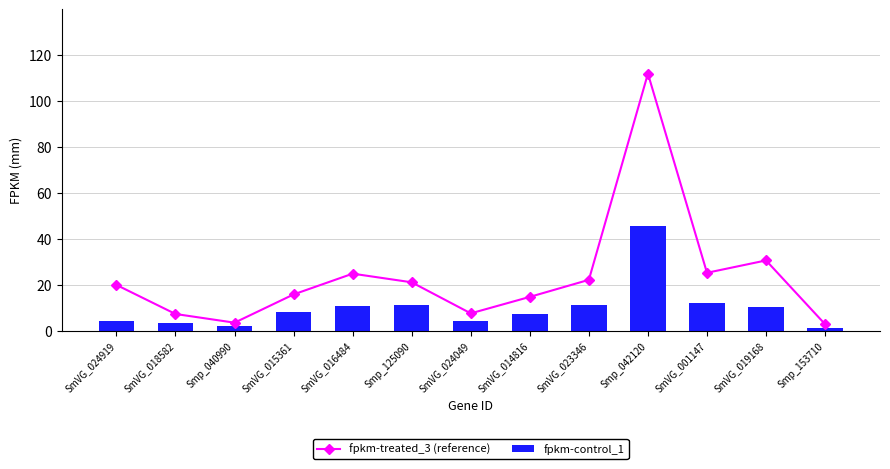

What position from the left is Smp_042120?

10